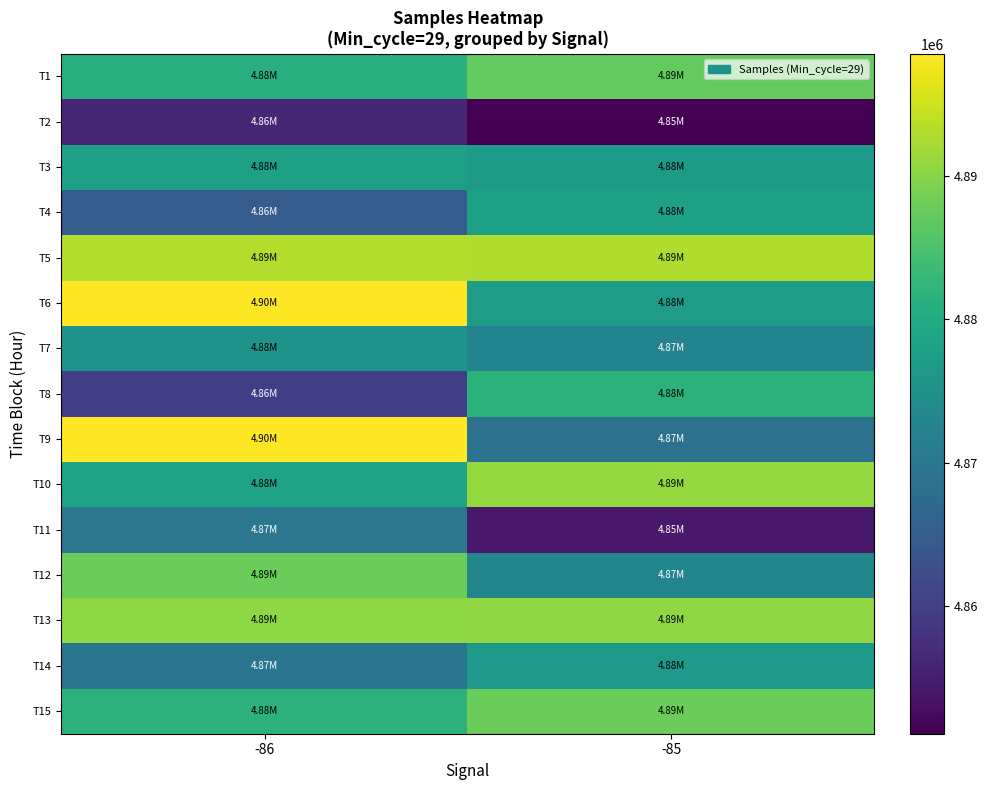

Which series changed the most between -86 and -85?

T9